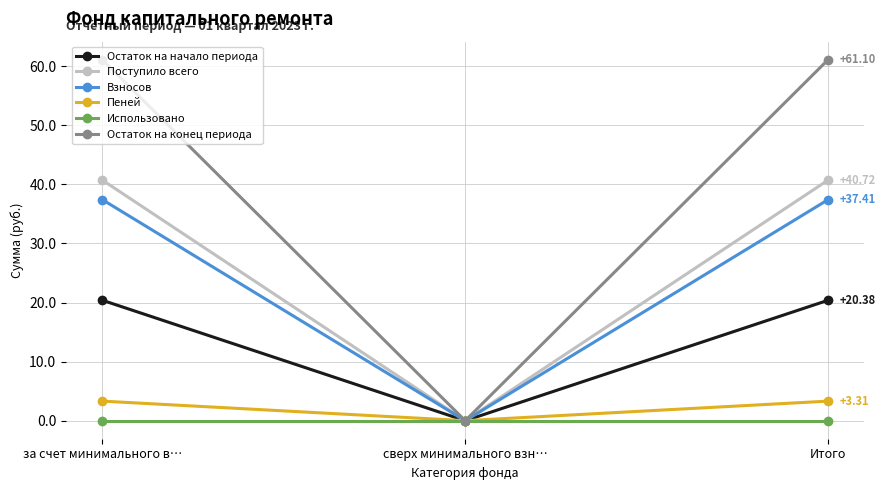

True or false: Поступило всего has a value of 24.6 at сверх минимального взн….

False